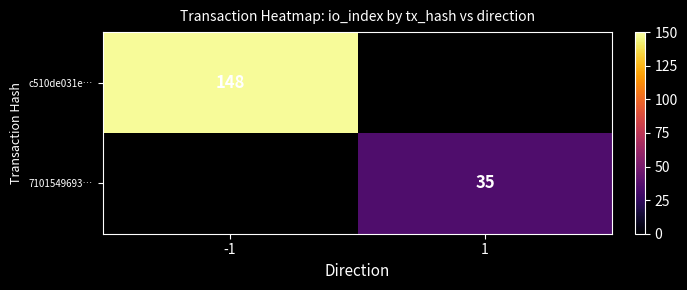

The c510de031e… series shows 42 at -1. True or false?

False